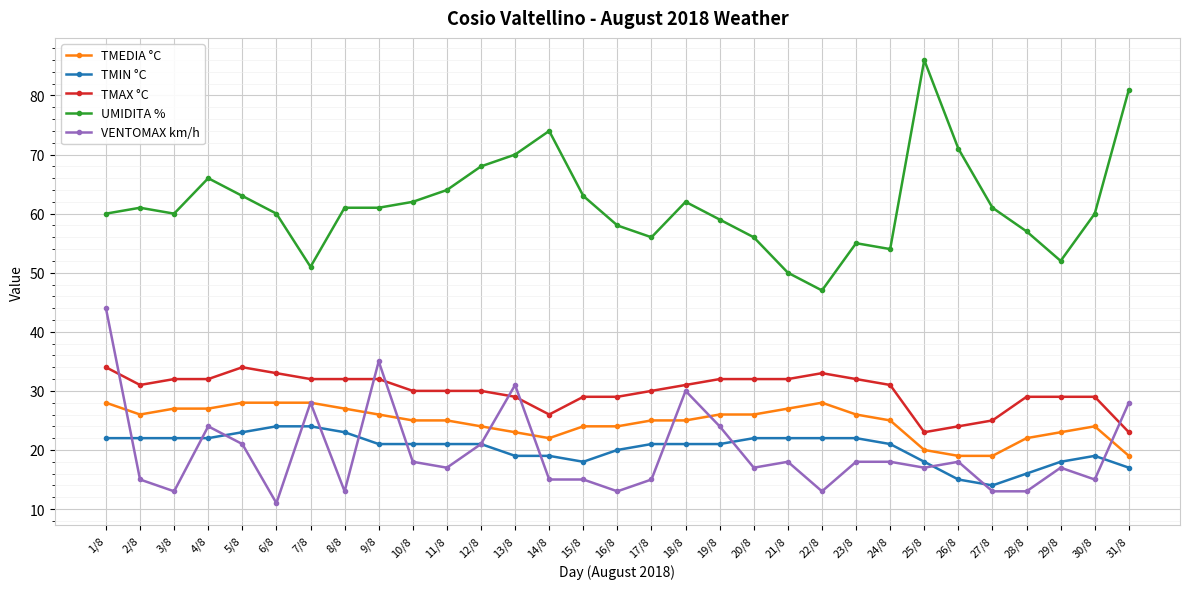

What is the sum of the TMAX °C values at 25/8 and 8/8?

55